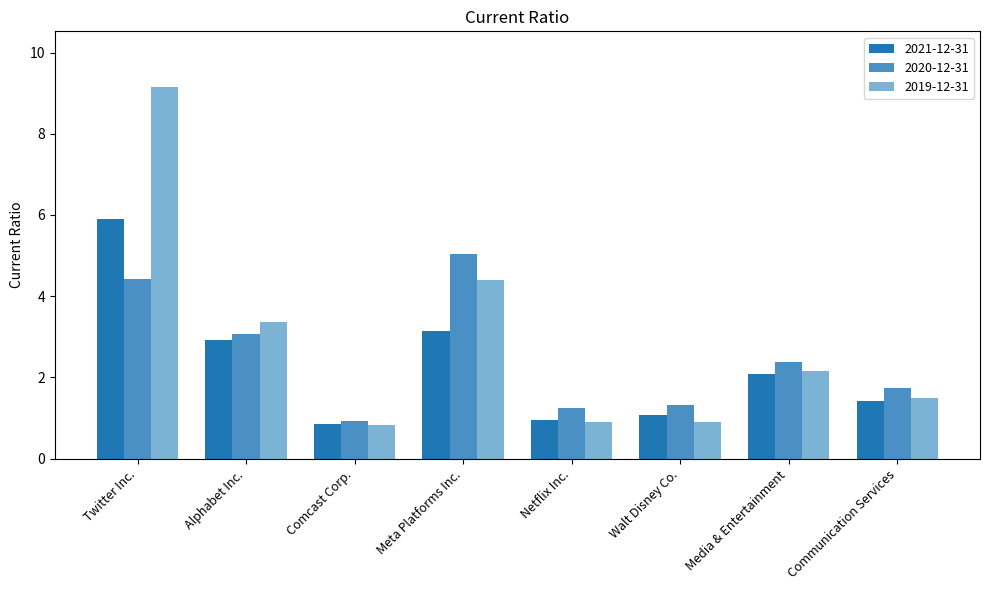

Read the 2021-12-31 value at Twitter Inc..

5.9